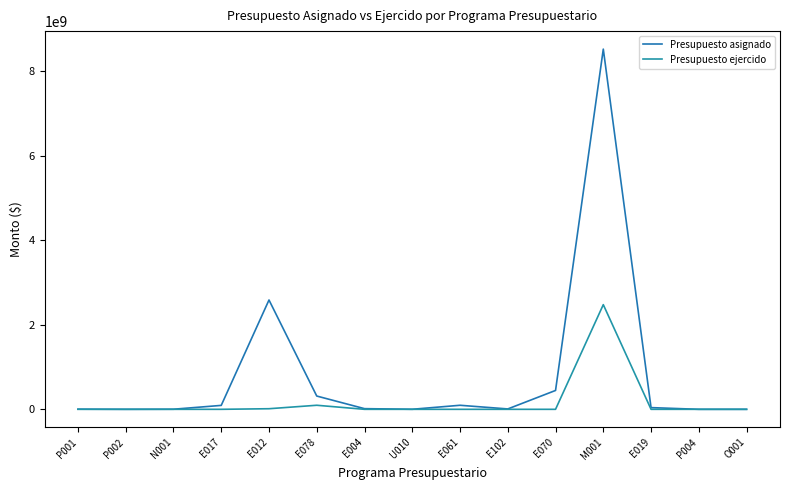

What is the label of the 4th point from the right?

M001